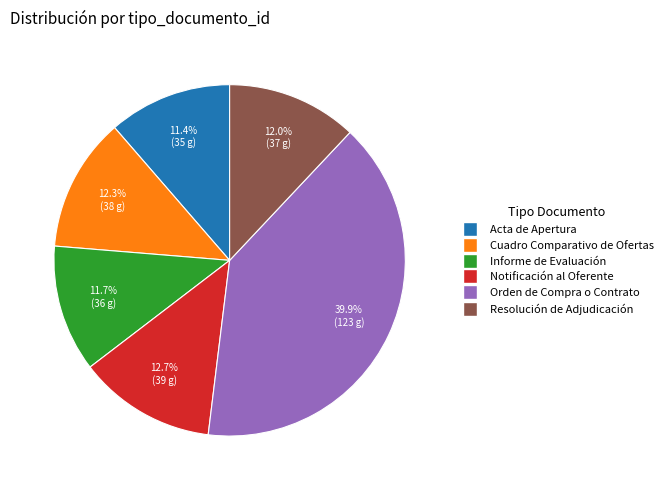

Count the number of slices in the pie.

6